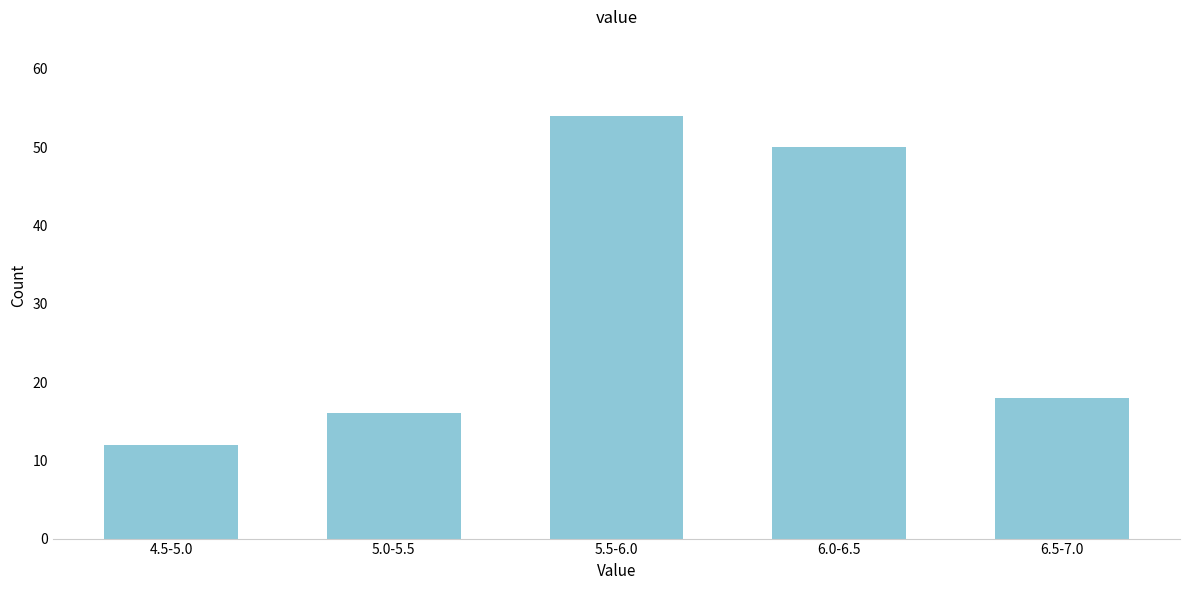

Reading left to right, list all the values displayed in this chart.

4.5-5.0=12	5.0-5.5=16	5.5-6.0=54	6.0-6.5=50	6.5-7.0=18